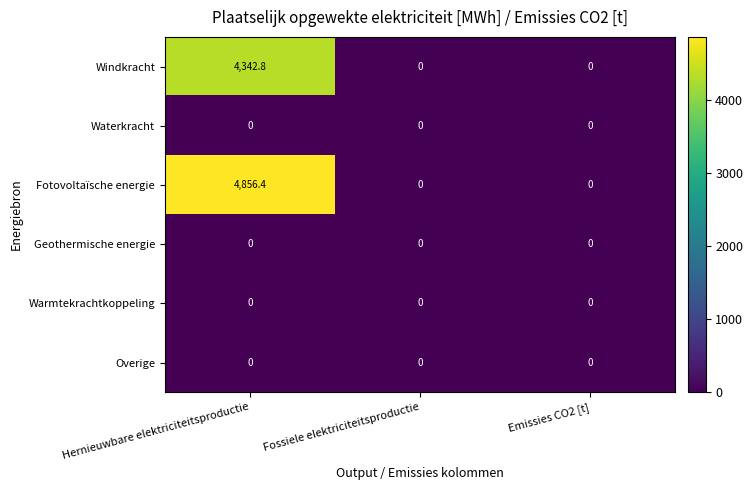

Is it true that Warmtekrachtkoppeling equals 0.0 at Hernieuwbare elektriciteitsproductie?

True